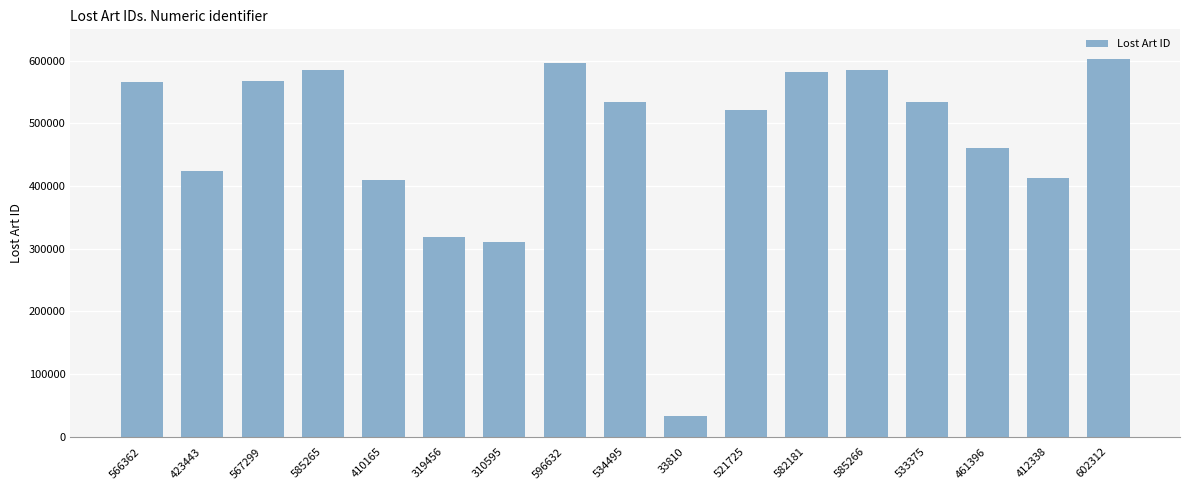

What is the average value?

473301